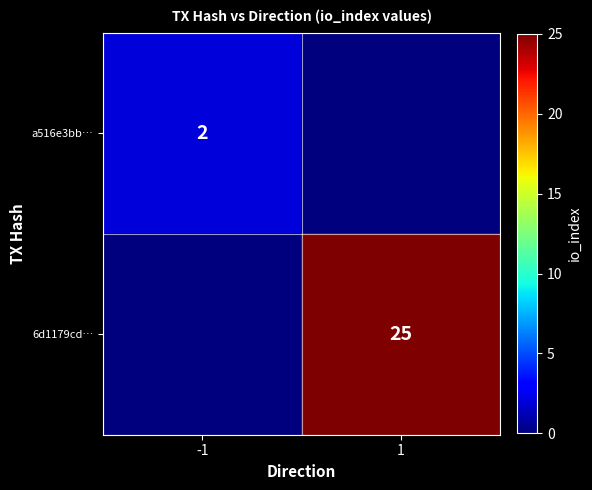

Is it true that a516e3bb… equals 3 at -1?

False